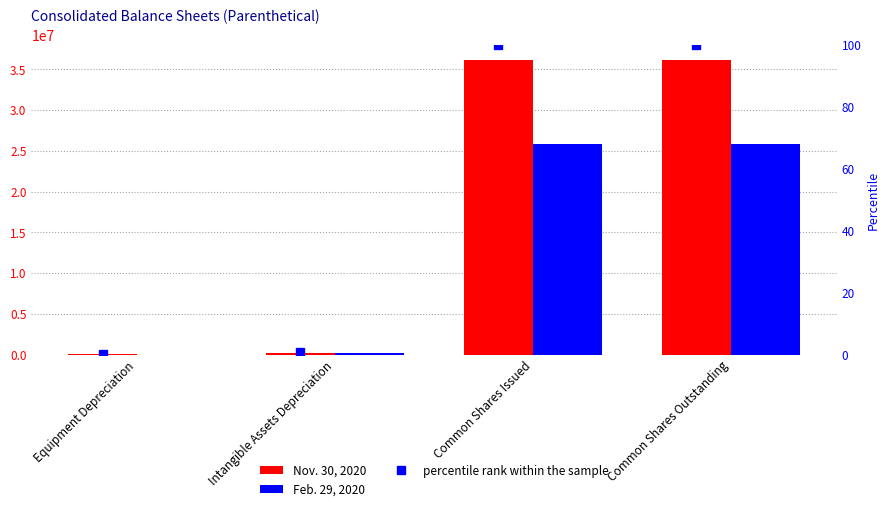

What is the lowest value of the Feb. 29, 2020 series?

9618.0